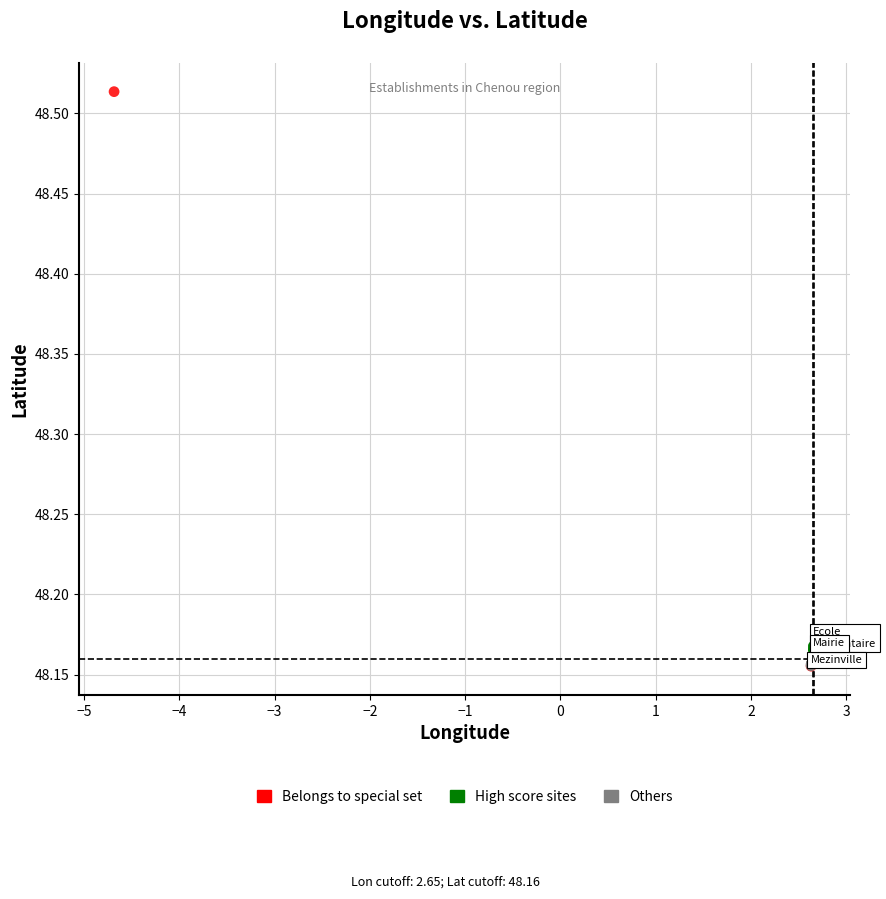

Which series contains the highest Y value?

Belongs to special set